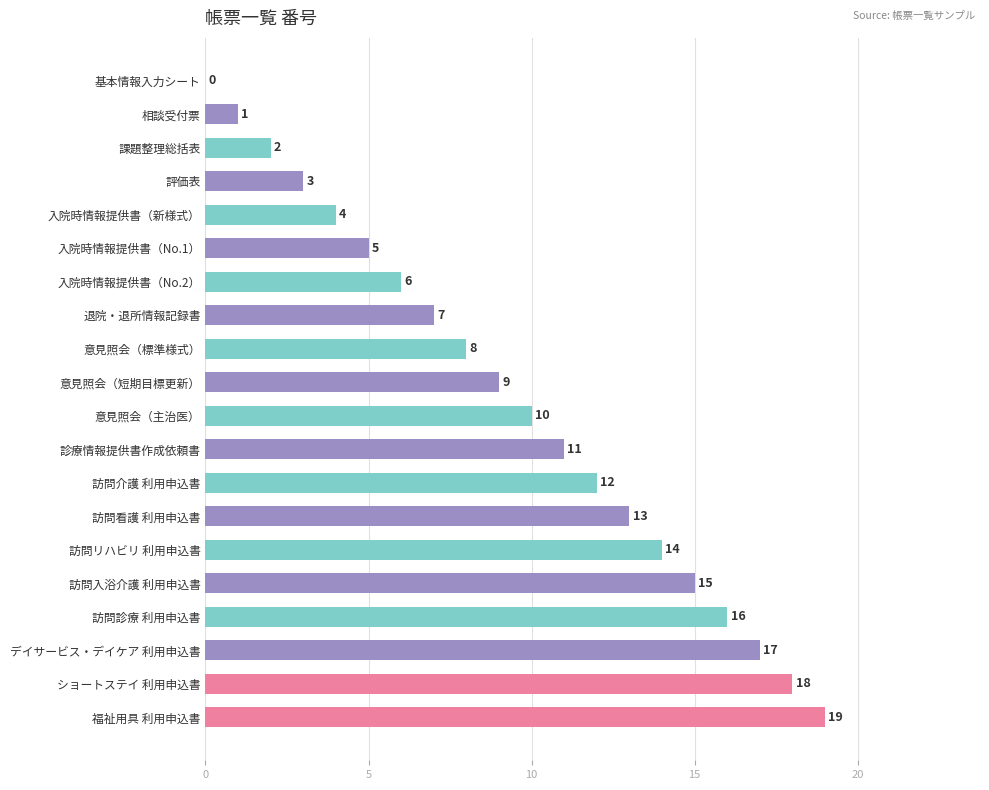

How many values are above zero?

19